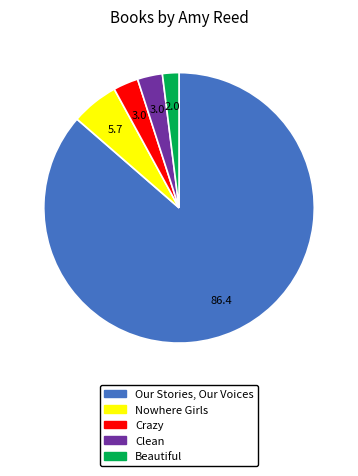

True or false: Crazy accounts for 9% of the total.

False